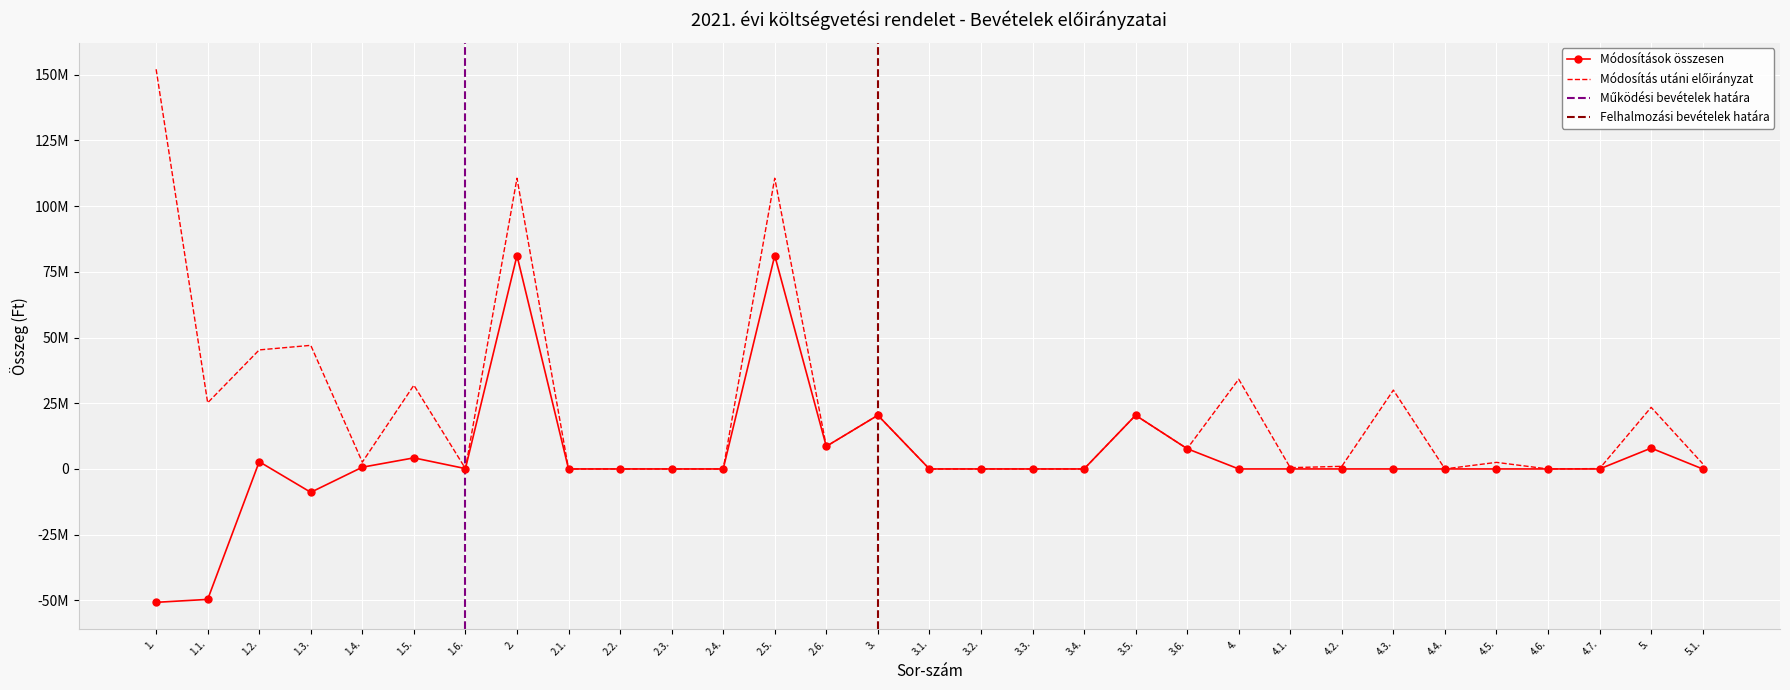

Where does the Módosítások összesen series first go above 0?

1.2.